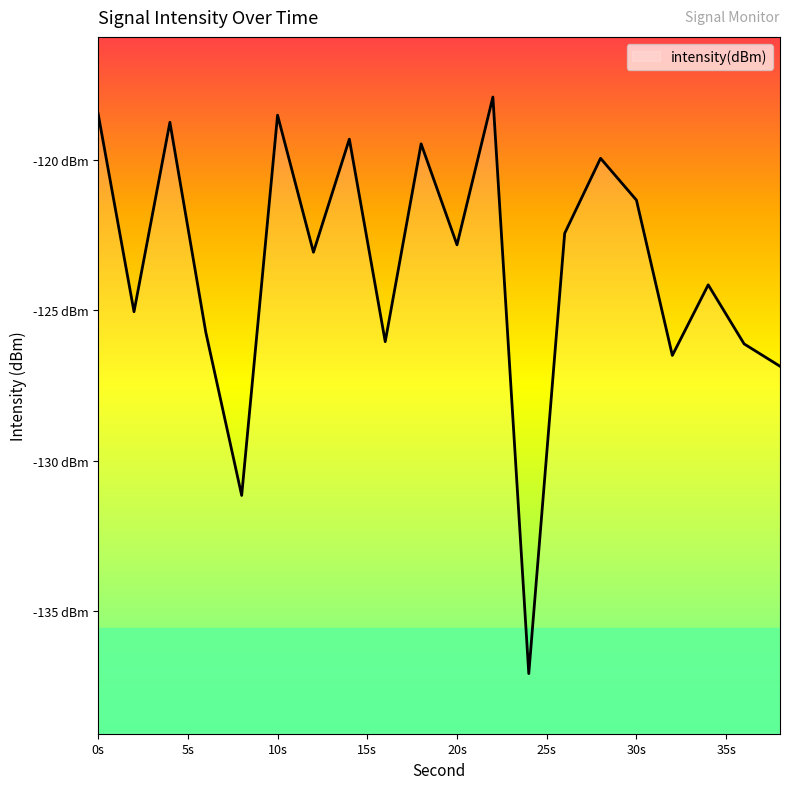

What is the maximum value shown in the chart?

-117.9